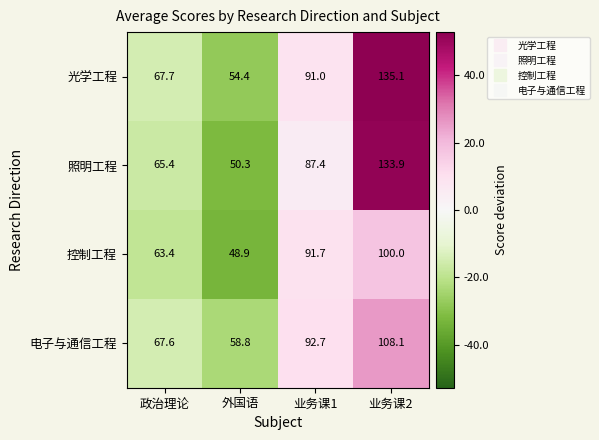

At 外国语, list the series in order from smallest to largest.

控制工程, 照明工程, 光学工程, 电子与通信工程